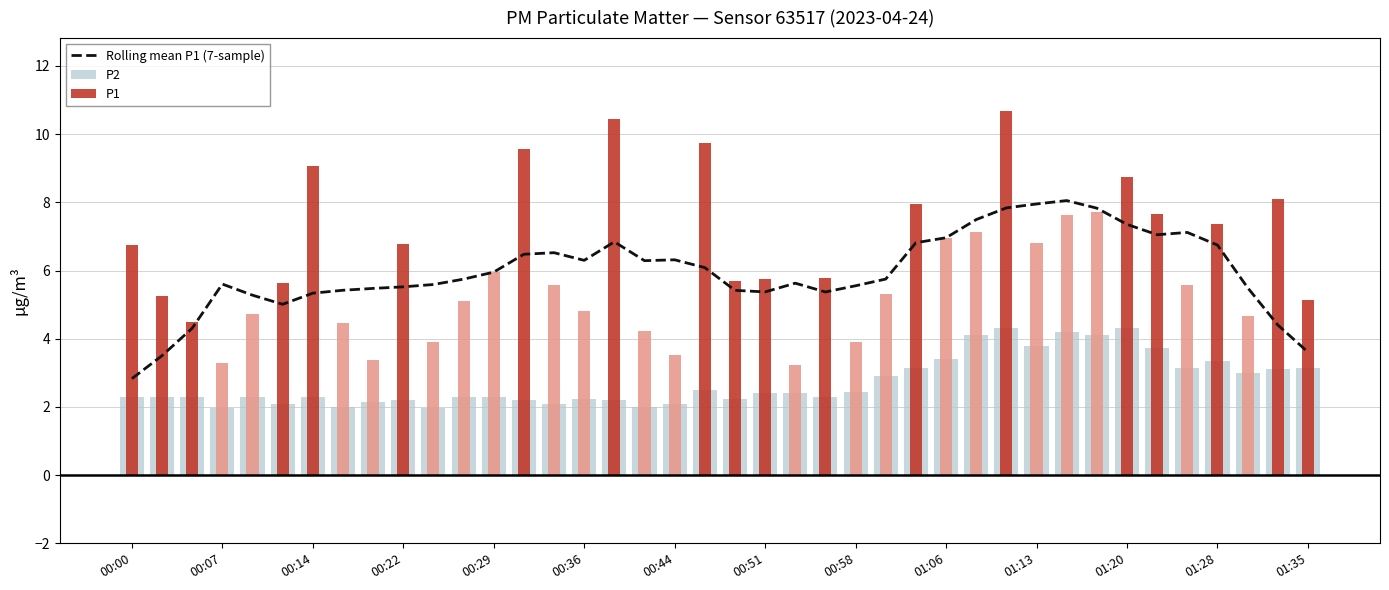

True or false: P2 has a value of 0.8 at 00:51.

False